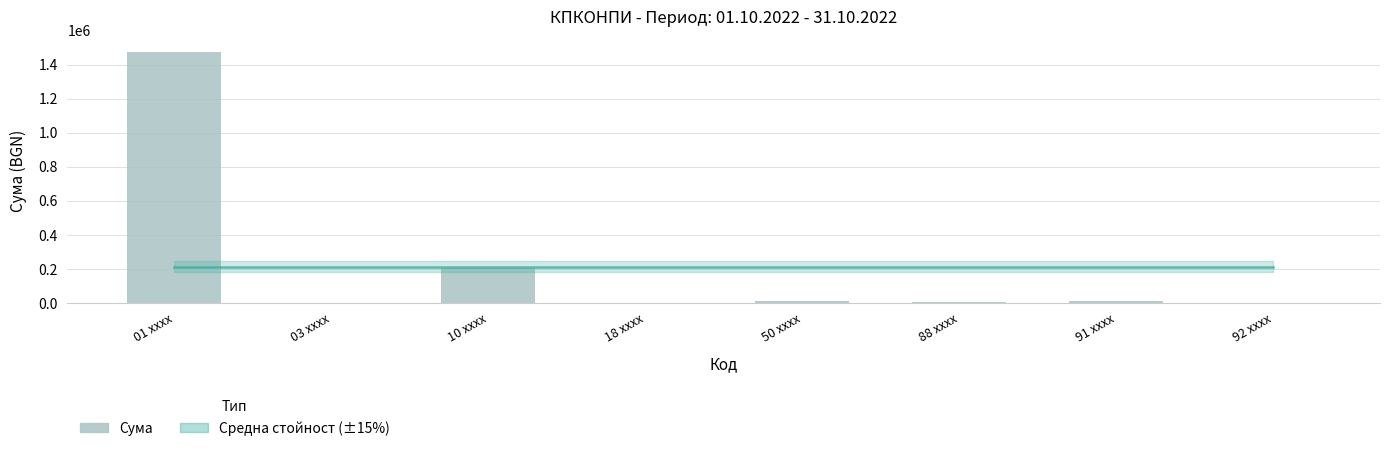

How many series are shown in this chart?

1